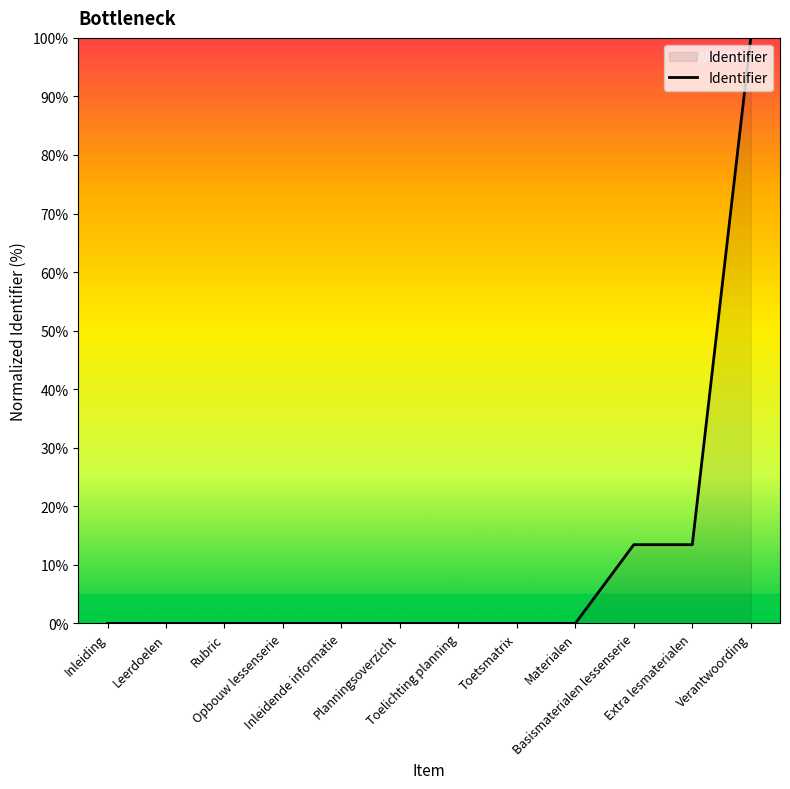

What position from the right is Rubric?

10